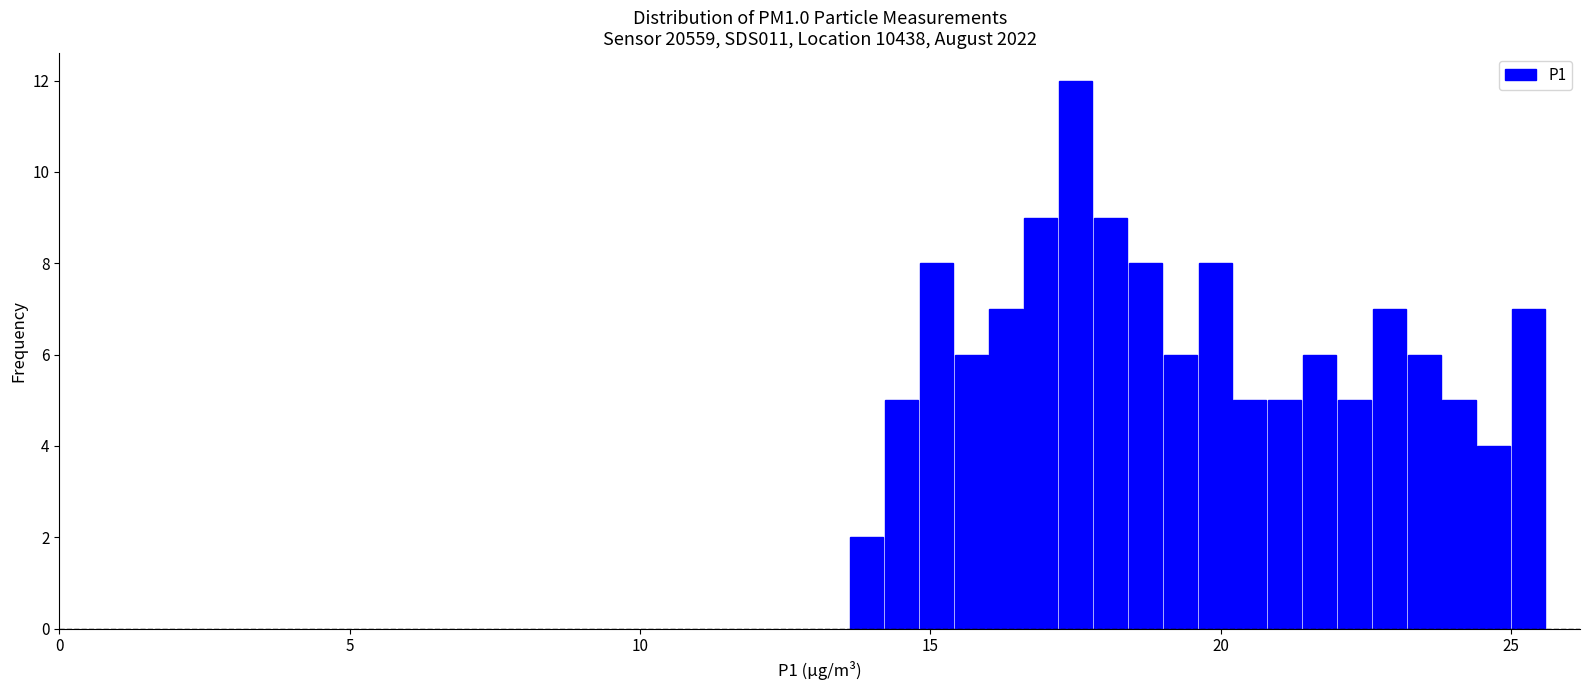

Read against the x-axis, roughly where is the centre of the tallest bar?

17.5